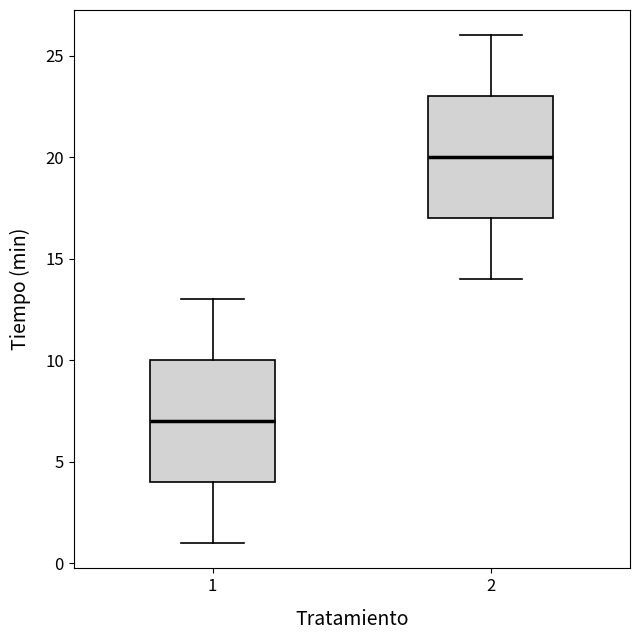

Reading left to right, transcribe this box plot: for each box, give where its median line is, the range the box spans, and where its two whiskers end, as read against the y-axis. The values are not printed on the chart, so give them approximately, as read against the axis.

1: median 7, box 4 to 10, whiskers 1 to 13
2: median 20, box 17 to 23, whiskers 14 to 26